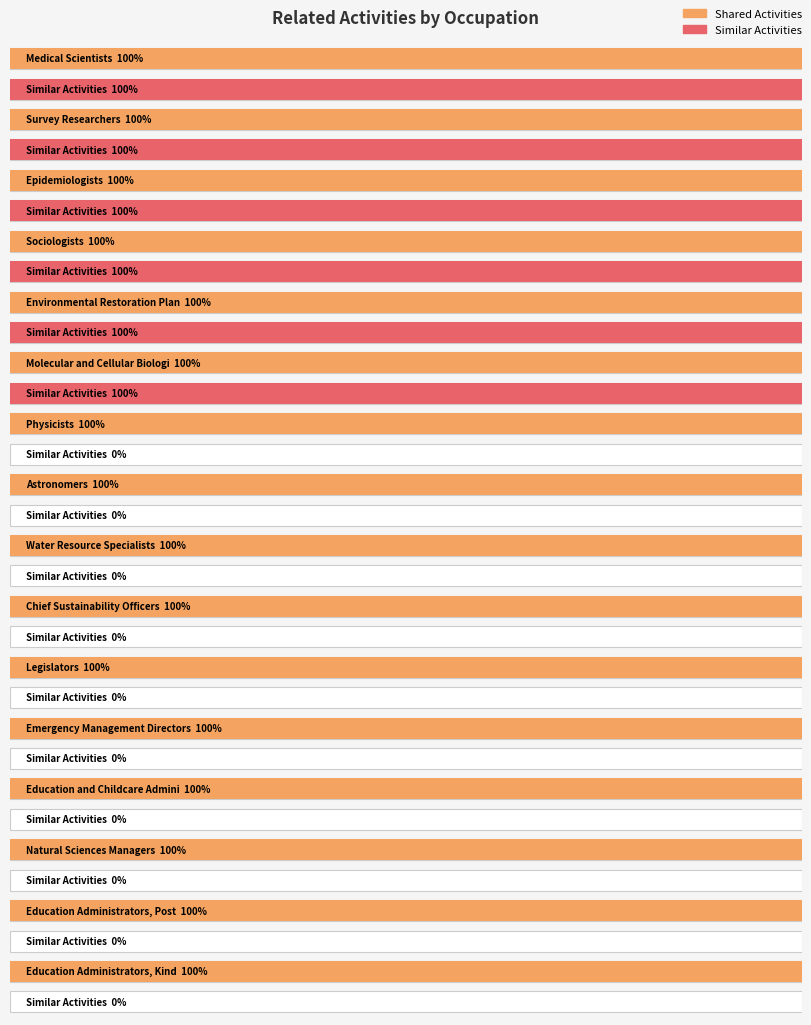

Is the value of Similar Activities at Astronomers greater than the value of Shared Activities at Survey Researchers?

No